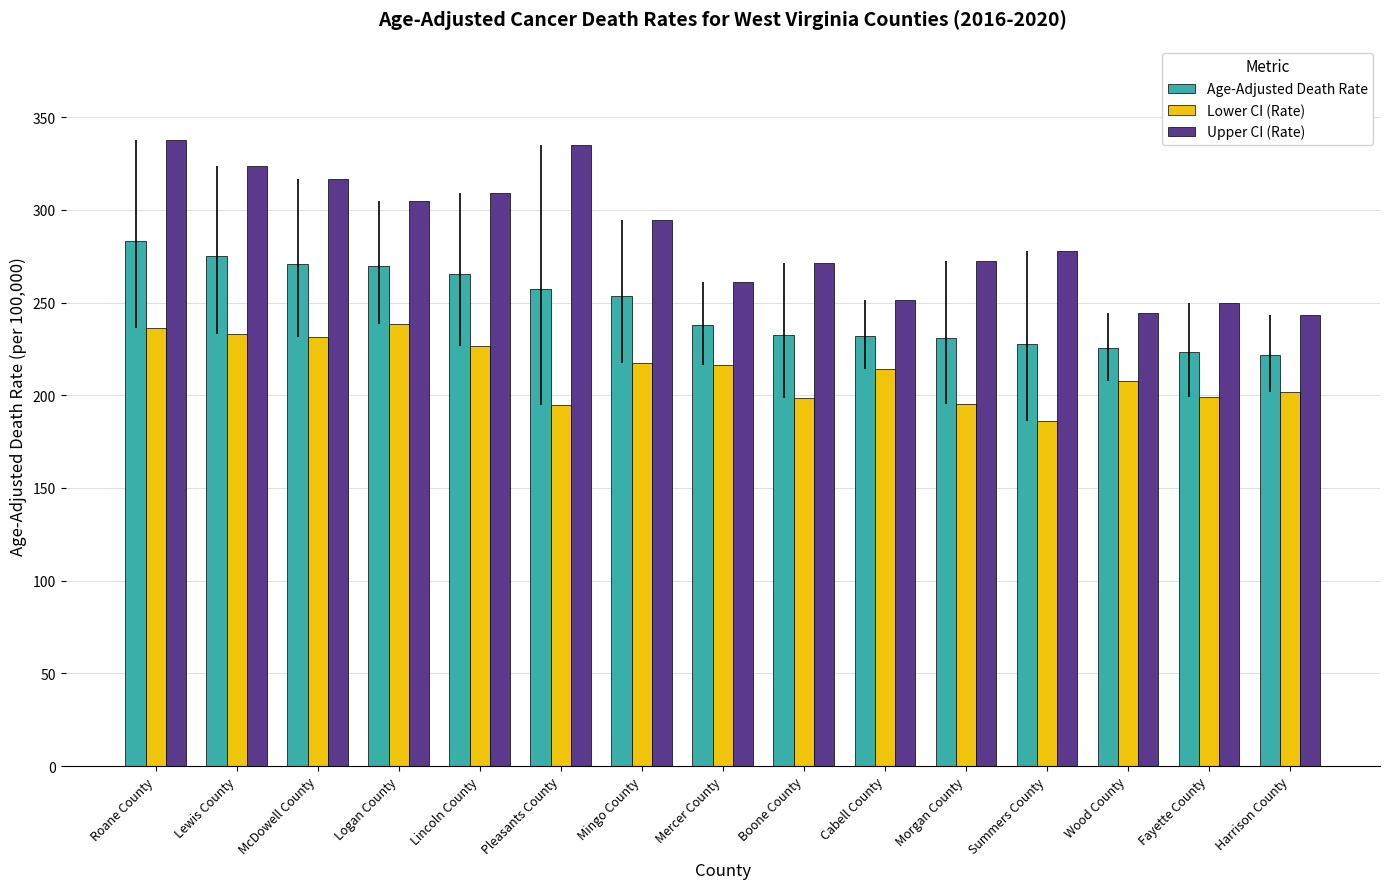

True or false: Lower CI (Rate) has a value of 403.7 at McDowell County.

False